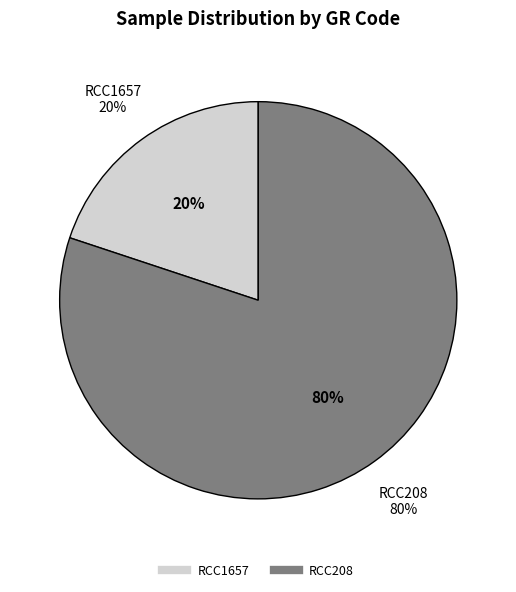

How many slices are in this pie chart?

2